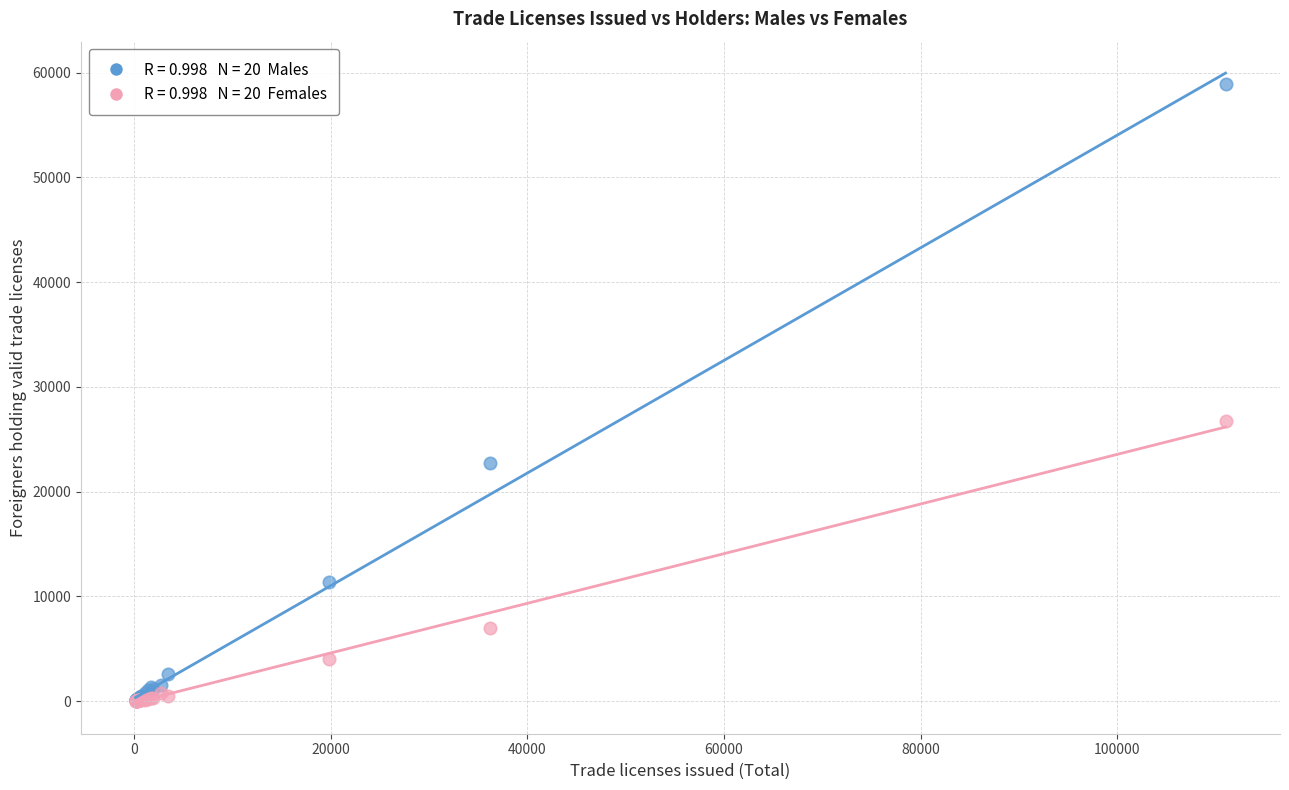

Across all series, what Y value is closest to 29461?

26726